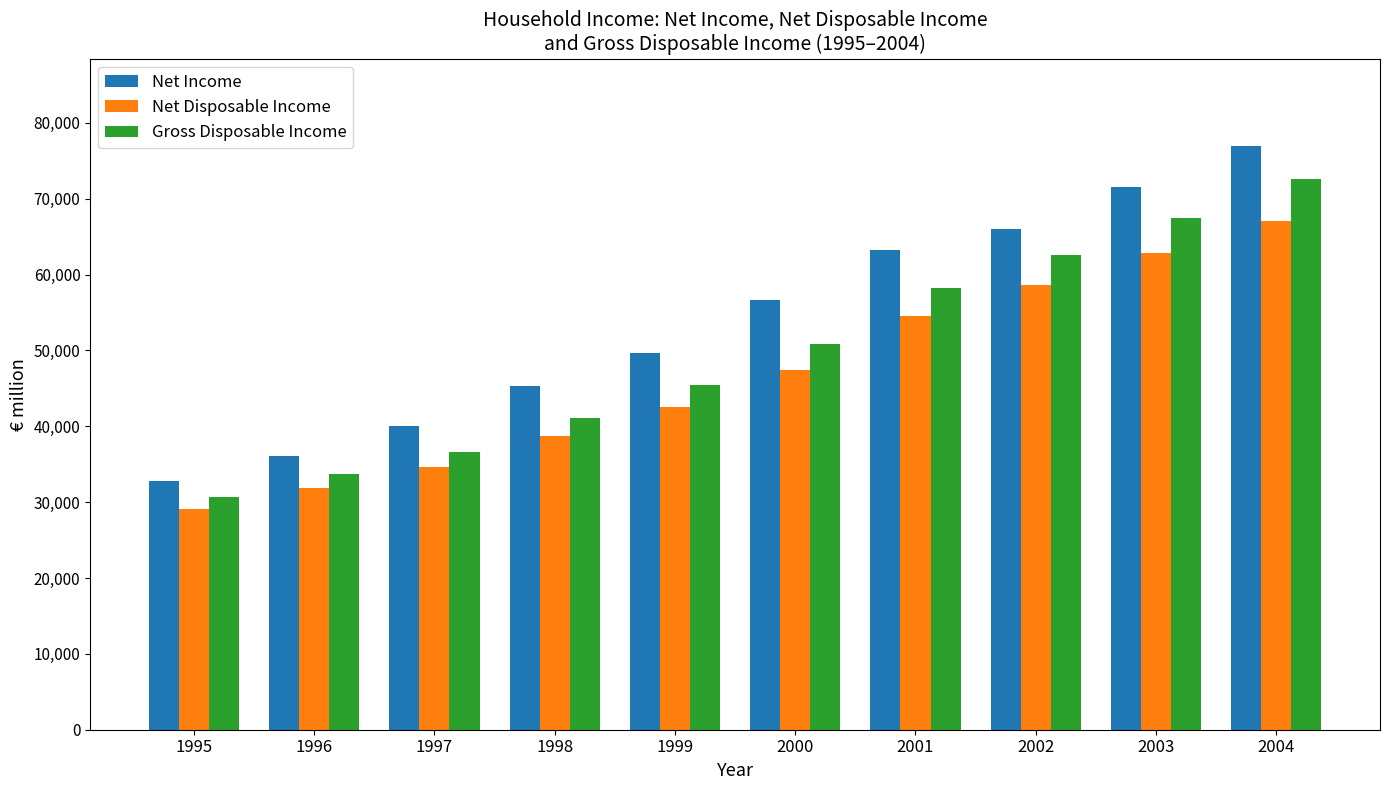

Rank the series at 2002 from lowest to highest value.

Net Disposable Income, Gross Disposable Income, Net Income